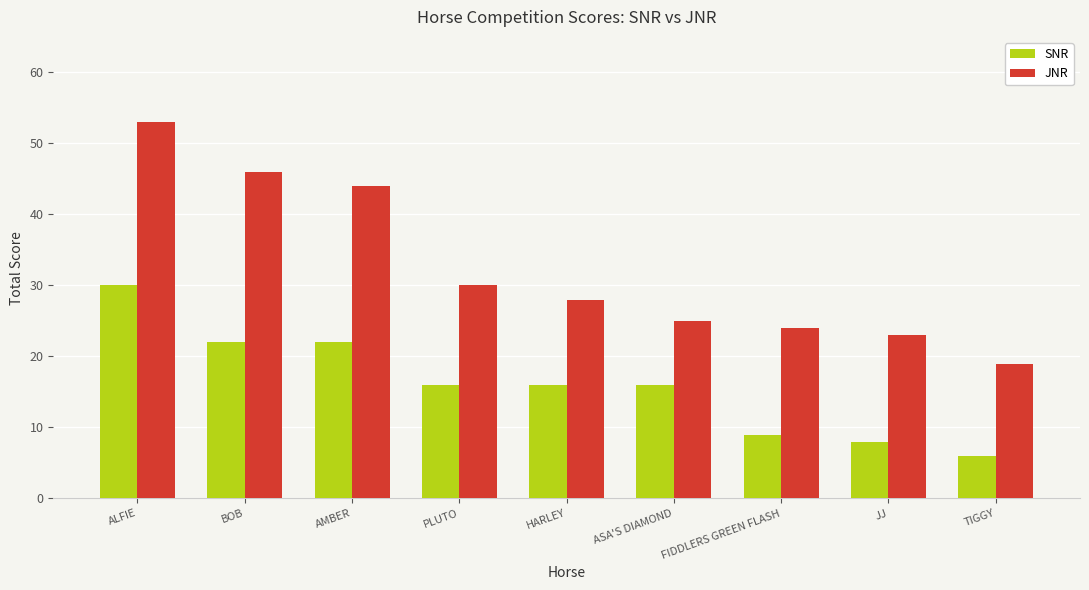

What is the label of the 5th bar from the left?

HARLEY